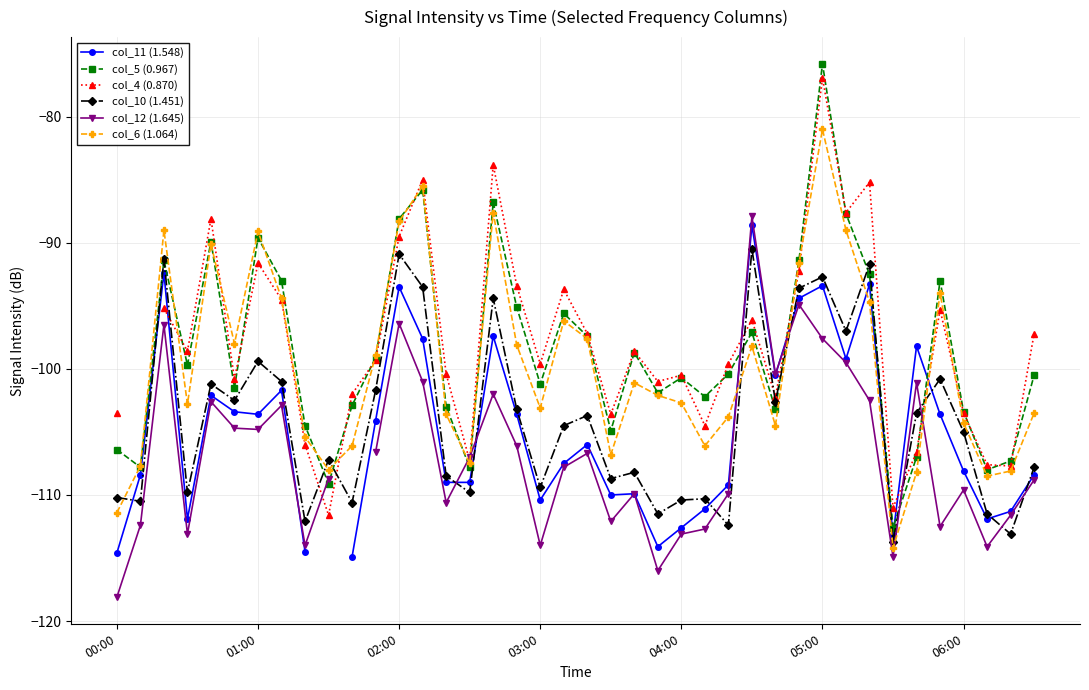

Which series changed the most between 26 and 27?

col_12 (1.645)